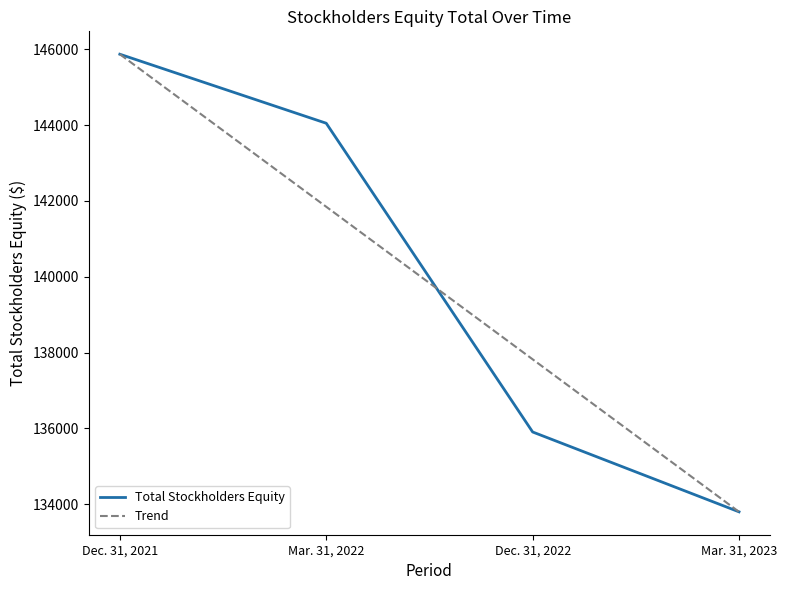

True or false: Total Stockholders Equity has more than 0 points higher than both neighbors.

False